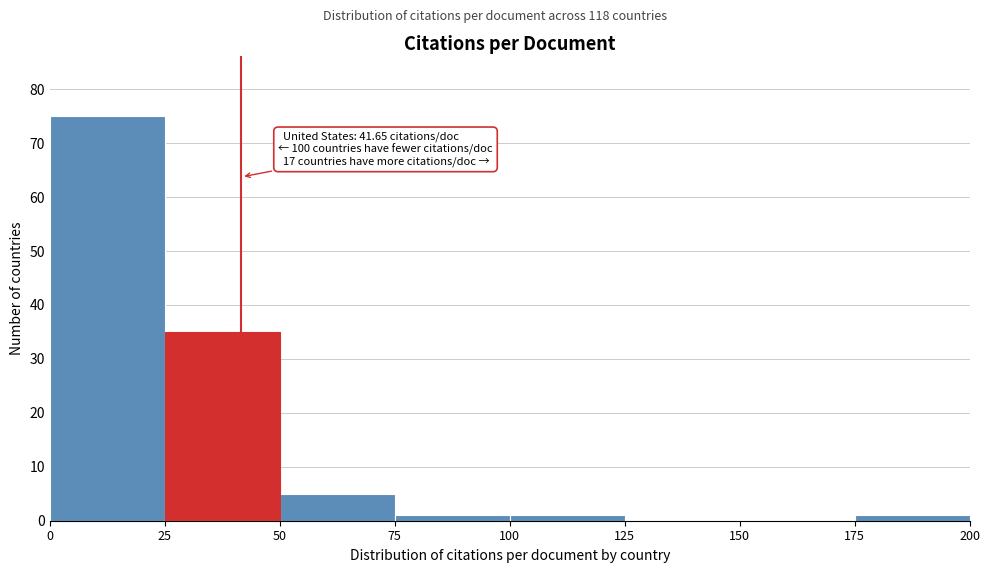

Over which range of the x-axis is the bar tallest?

0 to 25